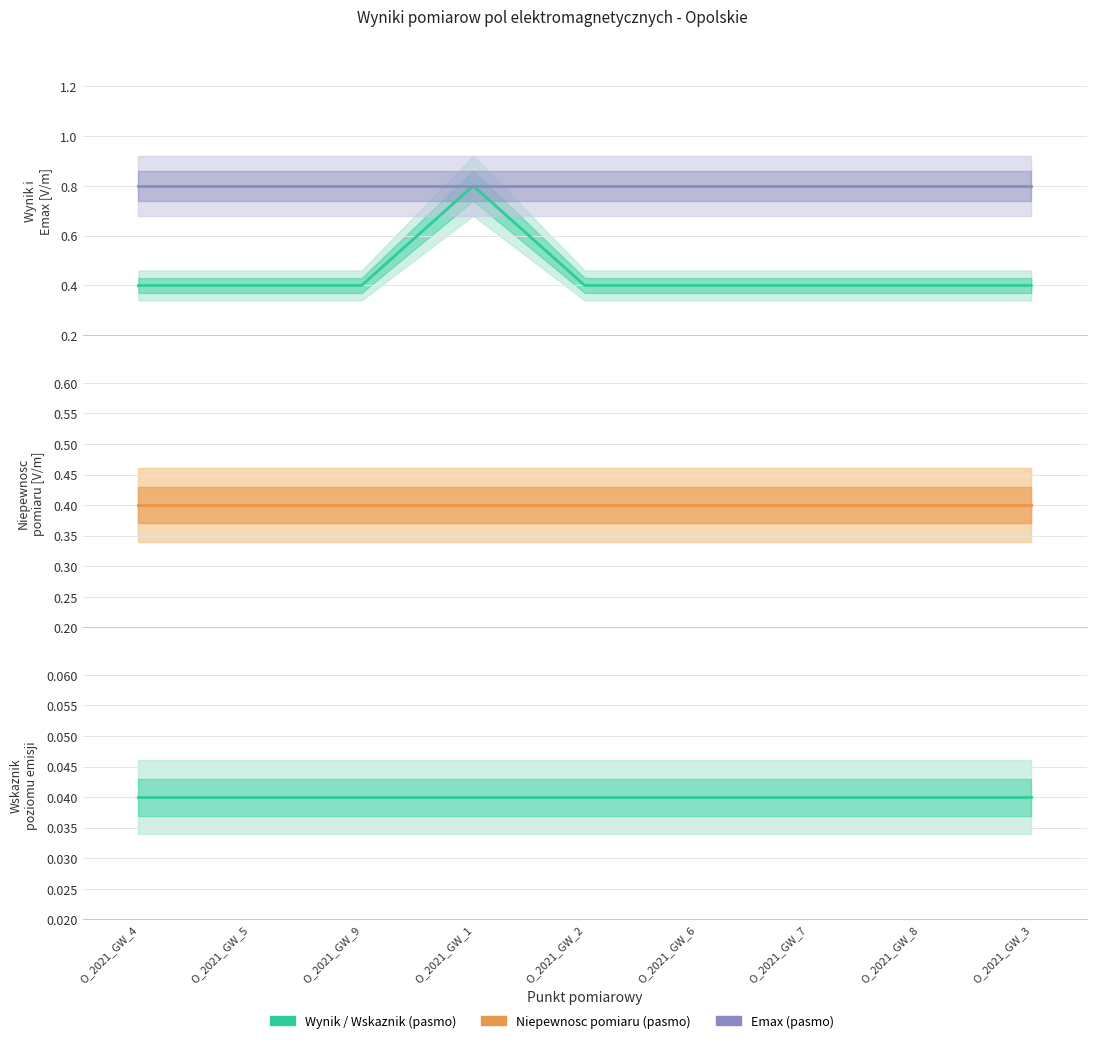

What is the value of the Wynik 0.5 godz. pomiaru [V/m] (linia) point at the 9th from the left?

0.4